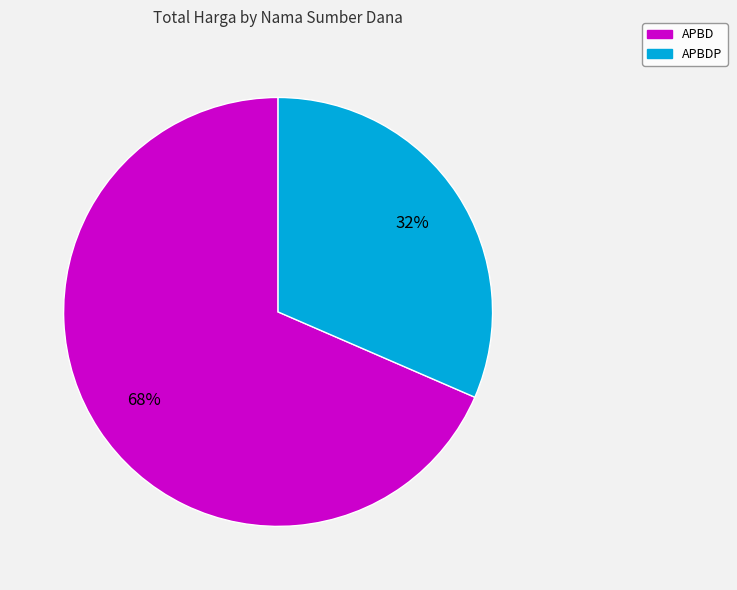

To the nearest percent, what is the average slice percentage?

50%